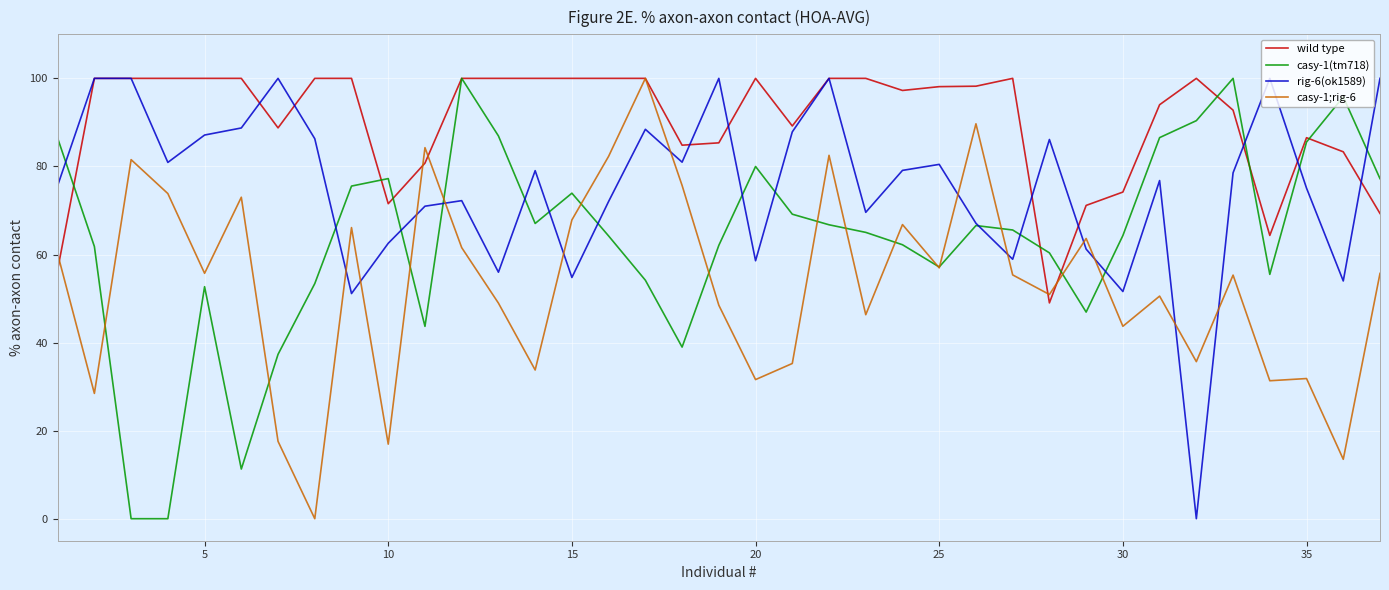

True or false: rig-6(ok1589) has a value of 80.5 at 25.

True